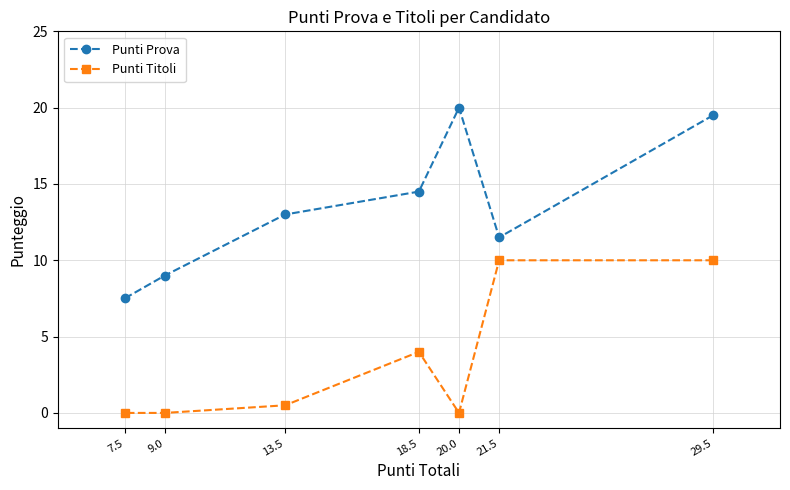

What is the label of the 5th point from the right?

13.5